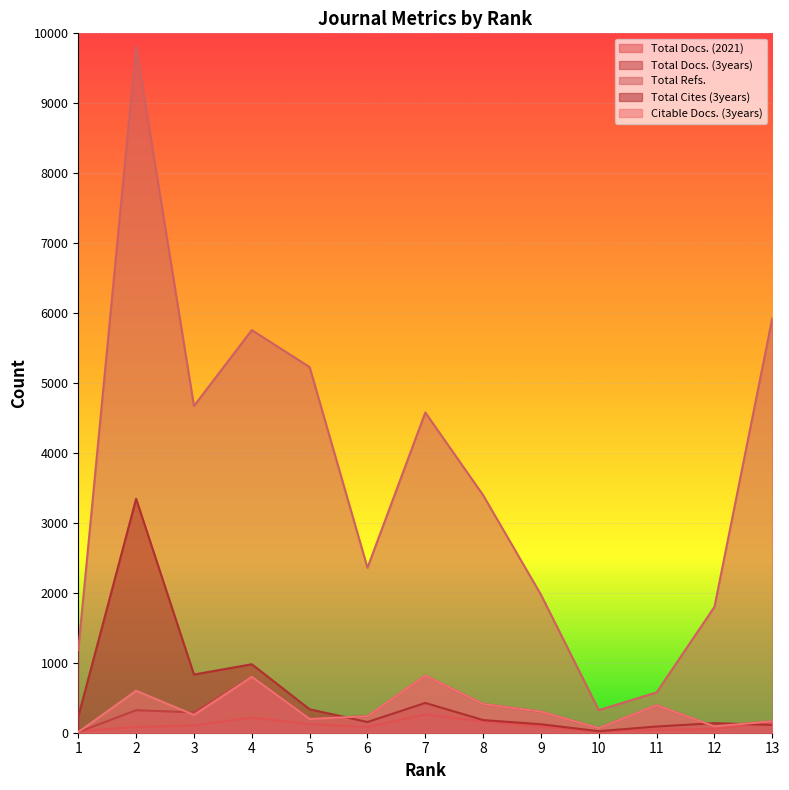

What is the difference between the Total Docs. (3years) values at 8 and 13?

247